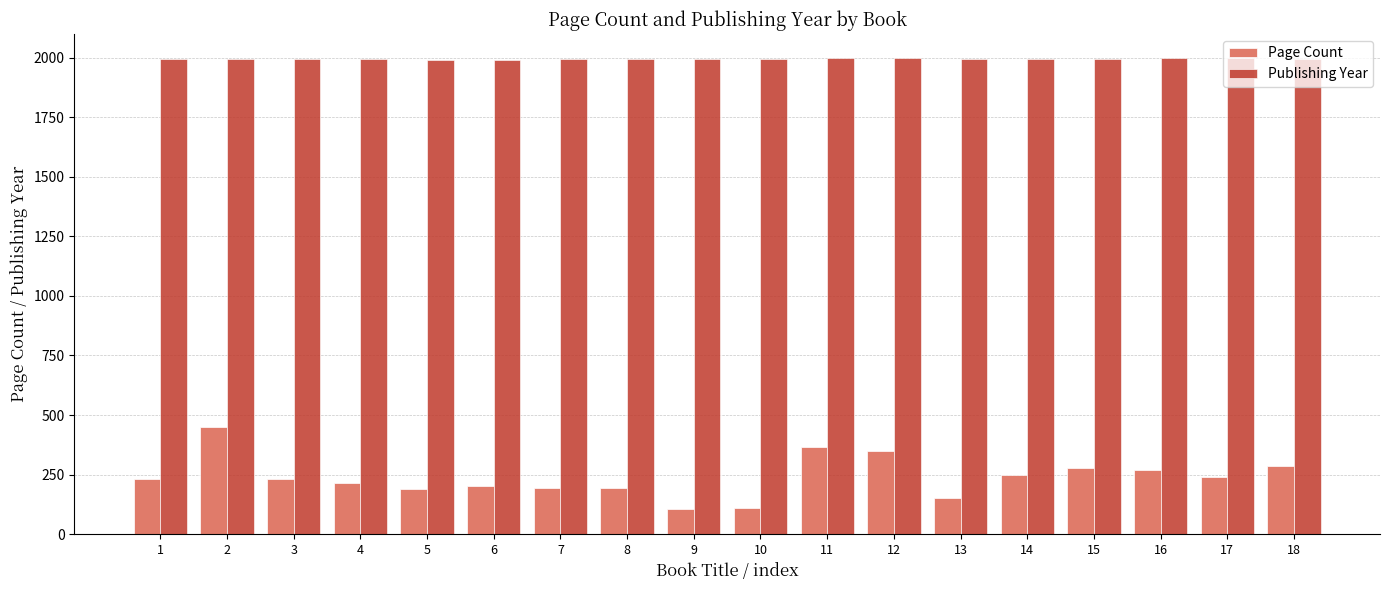

Which series has the largest range (max minus min)?

Page Count